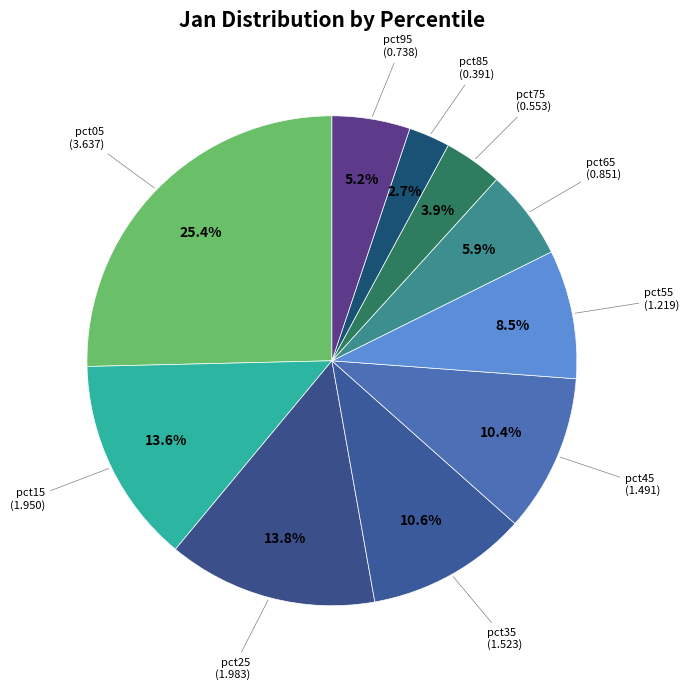

Which slice is the smallest?

pct85